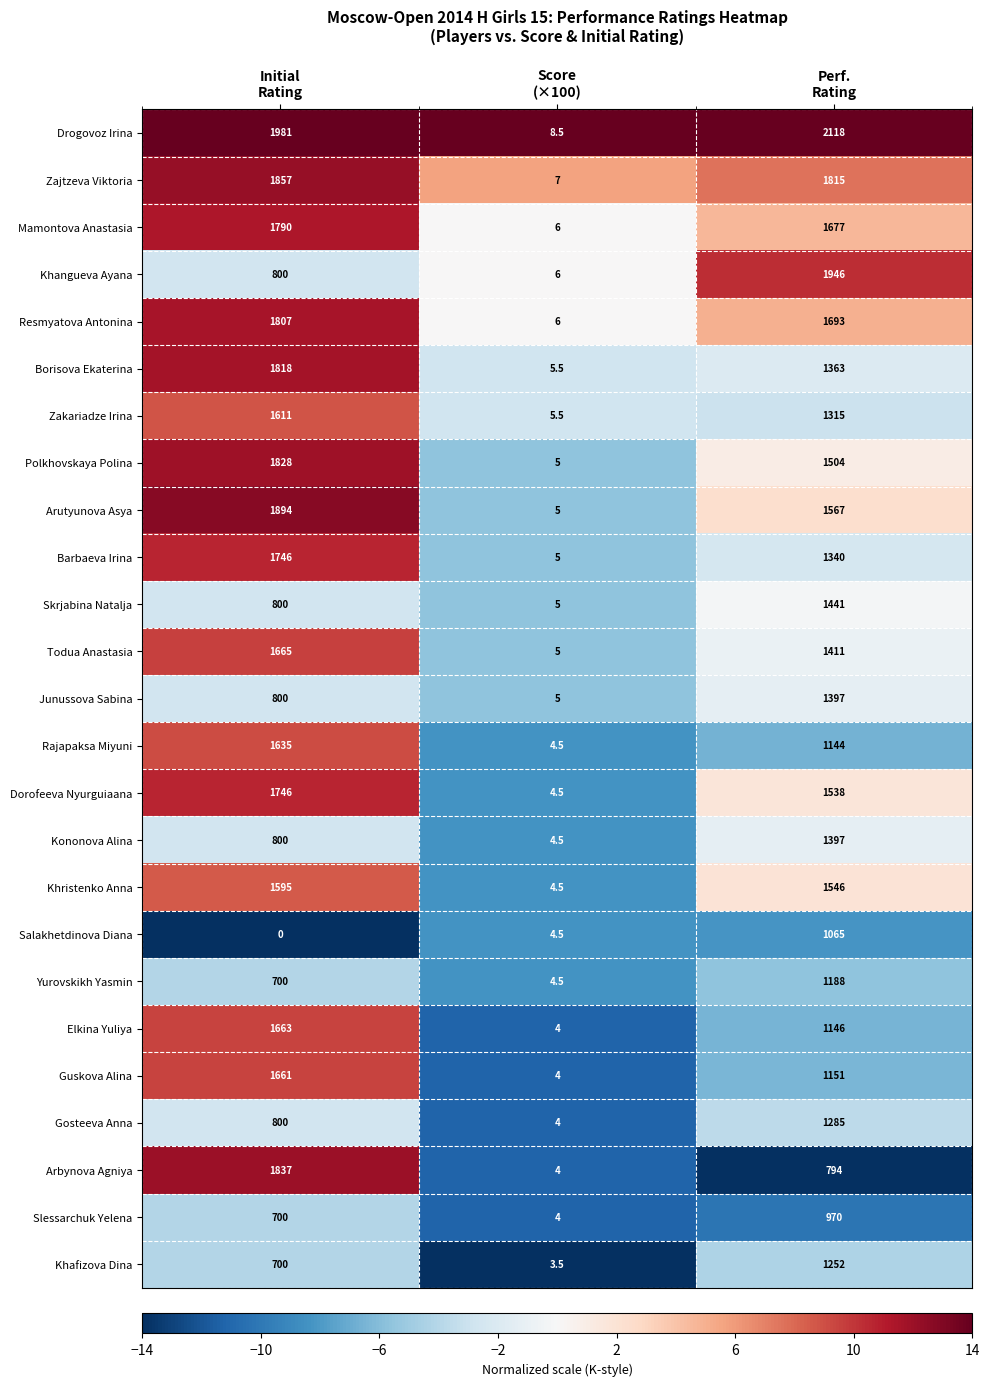

How many data points in Khristenko Anna are less than 1546?

1